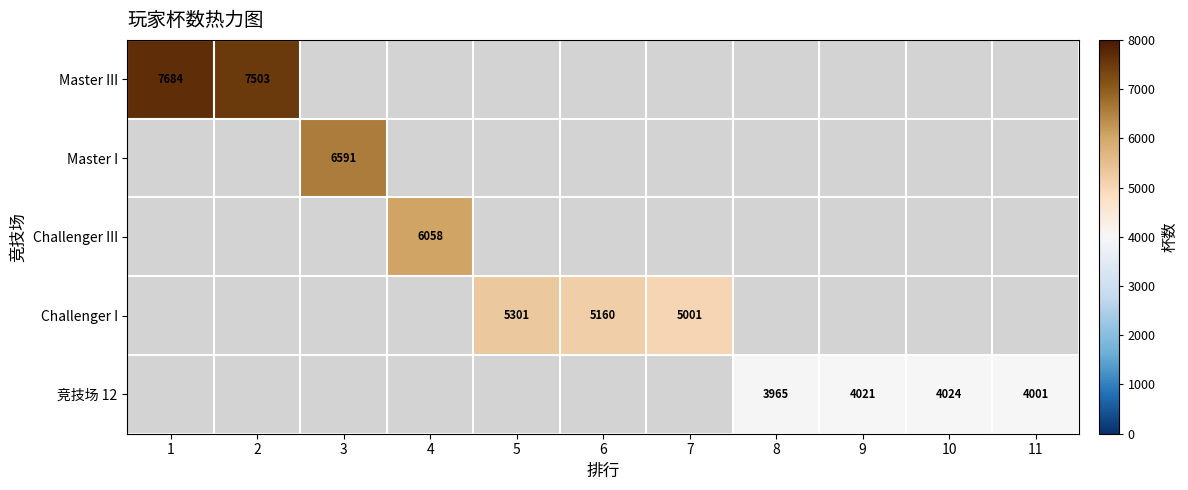

True or false: Master III has a value of 12286 at 1.

False